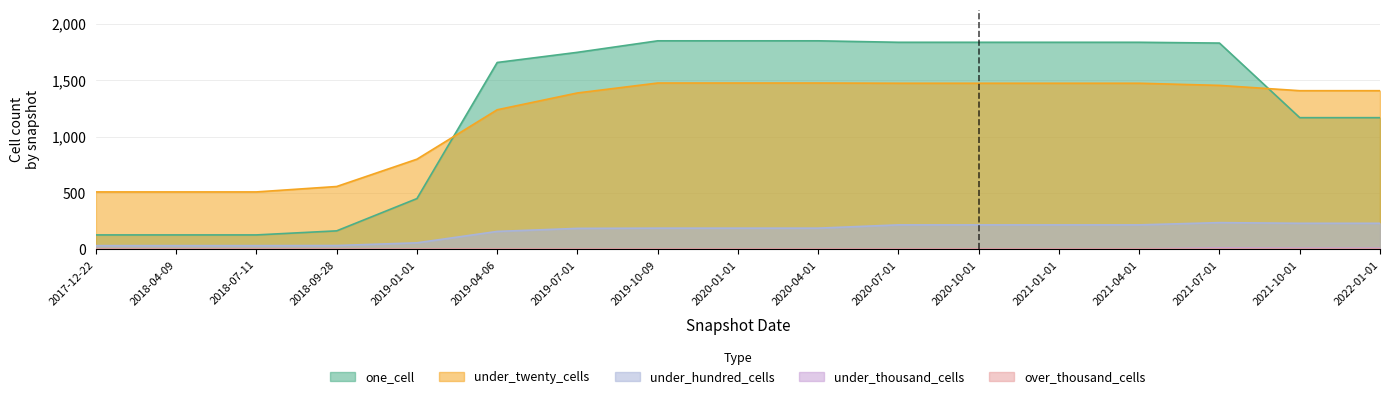

True or false: under_thousand_cells and under_twenty_cells cross at least once.

False